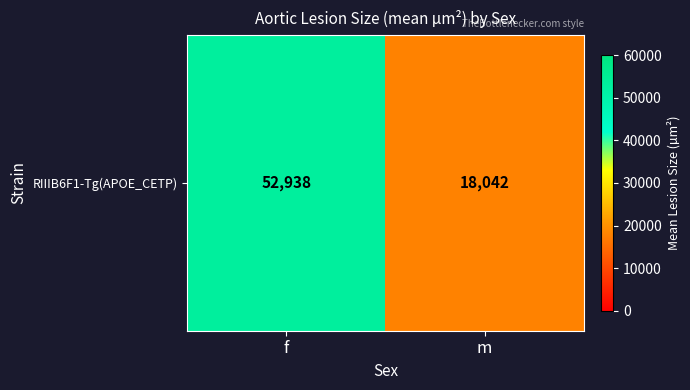

Reading left to right, list all the values displayed in this chart.

f=52938	m=18042